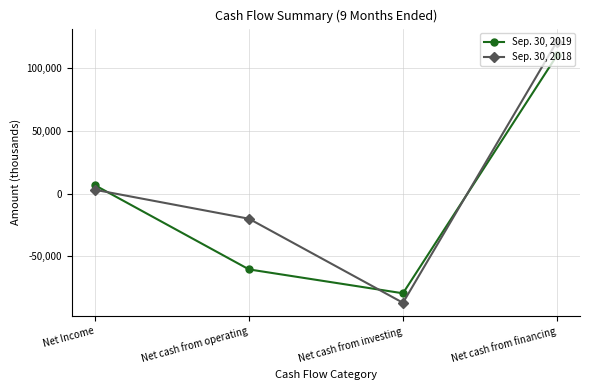

Reading right to left, what are all the values shown in this chart?

Sep. 30, 2019: Net cash from financing=110101	Net cash from investing=-79583	Net cash from operating=-60523	Net Income=6578
Sep. 30, 2018: Net cash from financing=121138	Net cash from investing=-87151	Net cash from operating=-20117	Net Income=2977